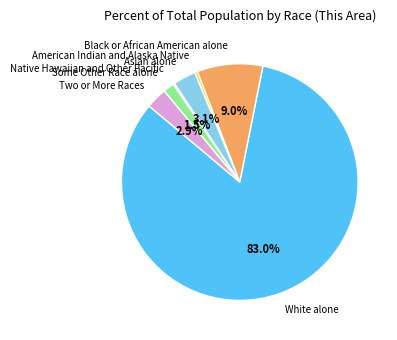

Which slice is the largest?

White alone